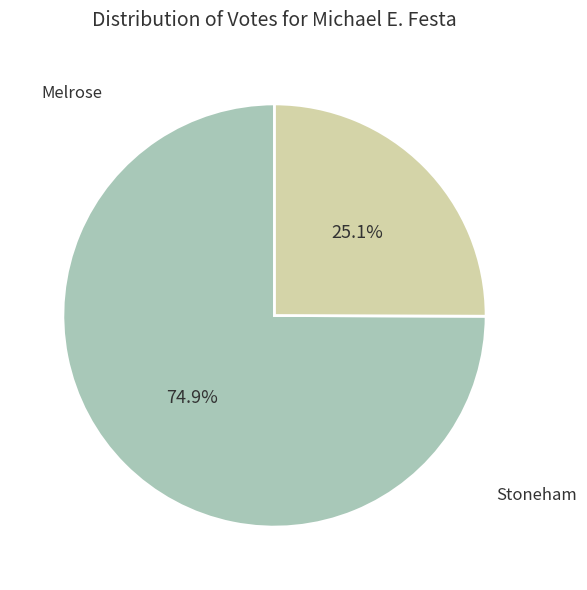

How many segments does this pie chart have?

2